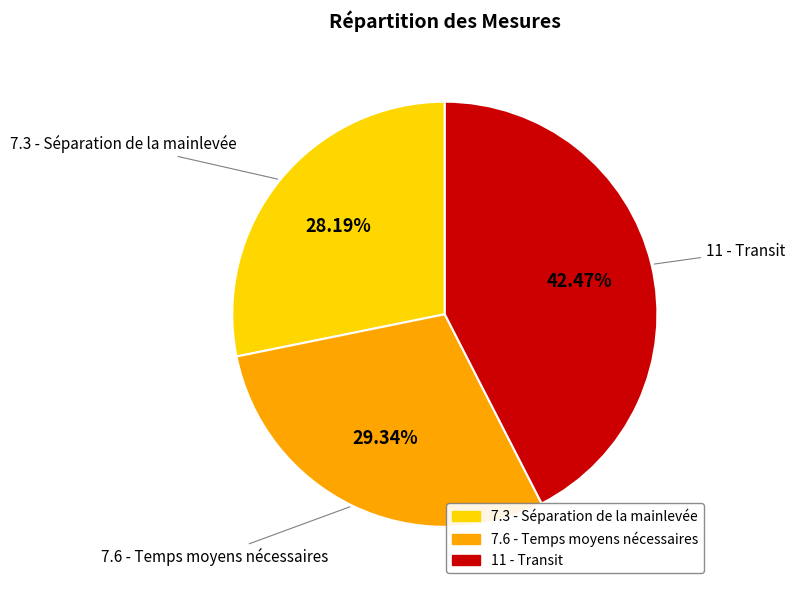

To the nearest percent, what is the difference between the 11 - Transit and 7.6 - Temps moyens nécessaires slice percentages?

13%